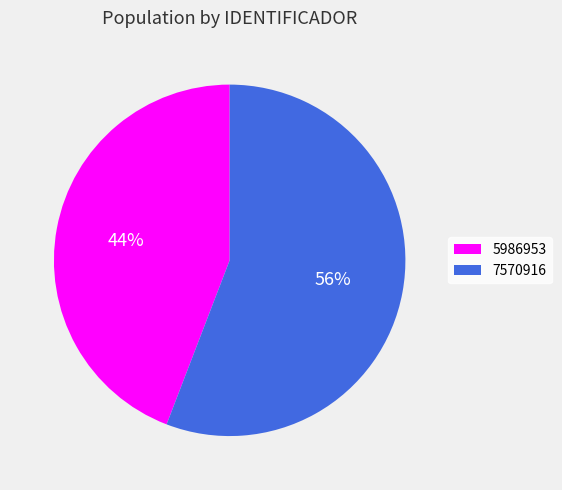

Does any single category account for the majority?

Yes